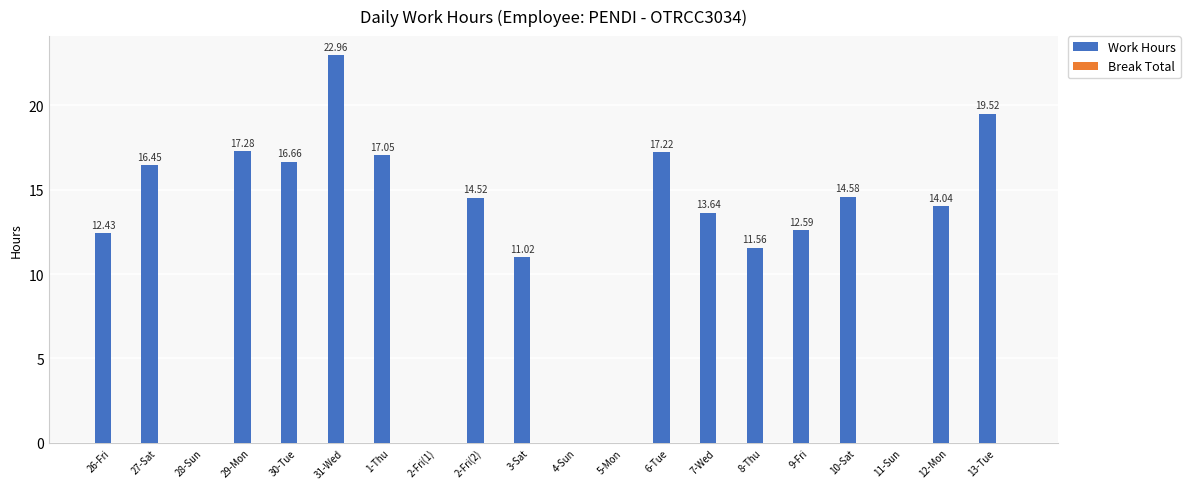

Between 8-Thu and 4-Sun, which is larger?

8-Thu